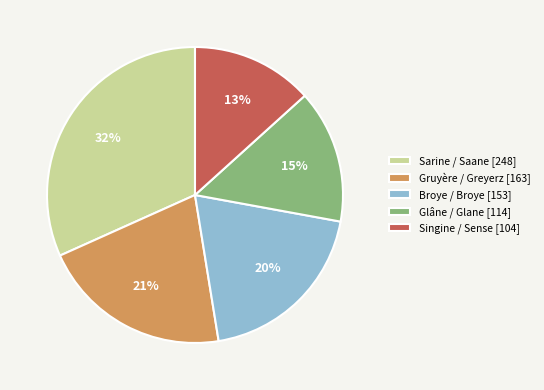

Rank the categories by value from lowest to highest.

Singine / Sense [104], Glâne / Glane [114], Broye / Broye [153], Gruyère / Greyerz [163], Sarine / Saane [248]